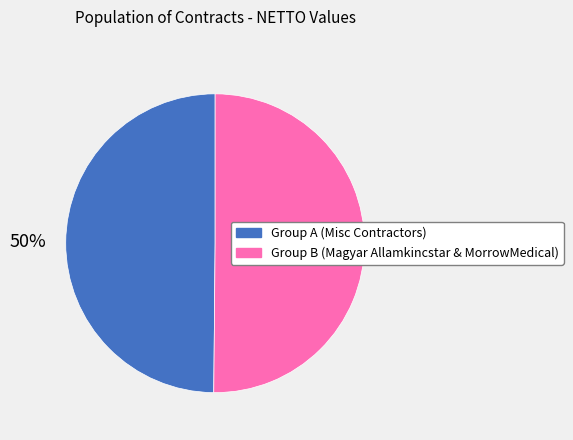

Approximately how many times larger is the value at Group B (Magyar Allamkincstar & MorrowMedical) compared to Group A (Misc Contractors)?

1.0